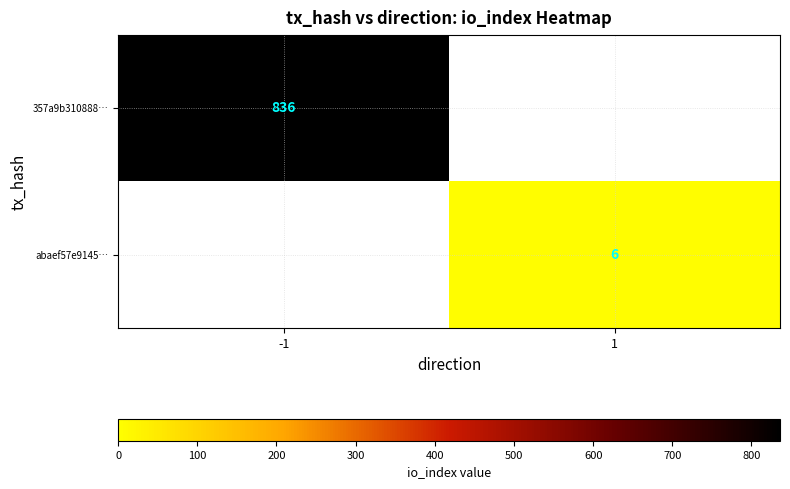

The 357a9b310888… series shows 258 at -1. True or false?

False